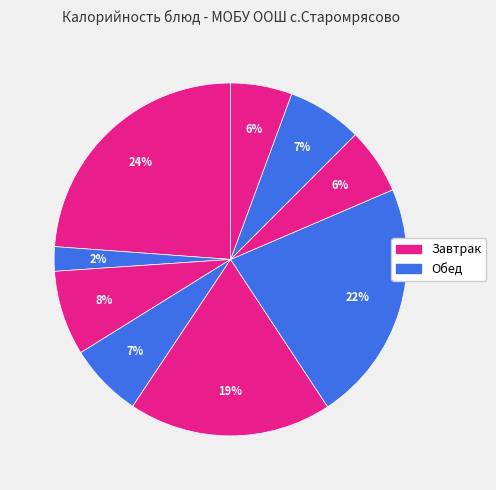

How many slices are in this pie chart?

9